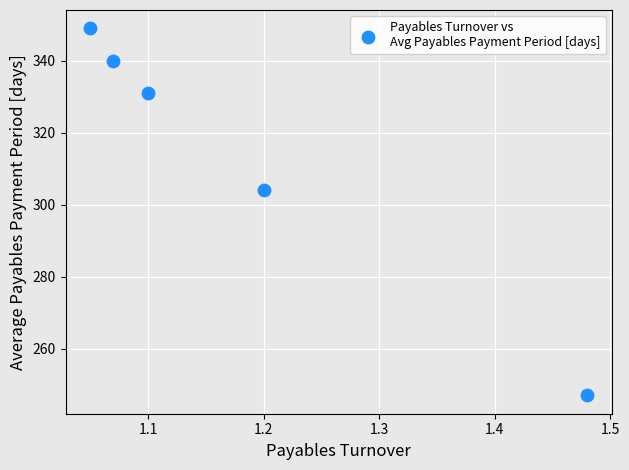

What is the range of Y values (max minus min)?

102